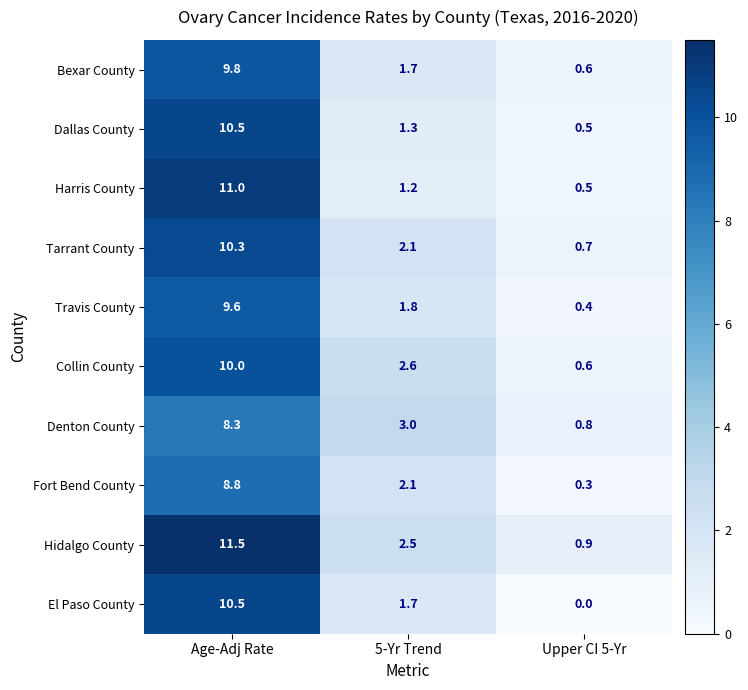

Is it true that Travis County equals 9.6 at Age-Adj Rate?

True